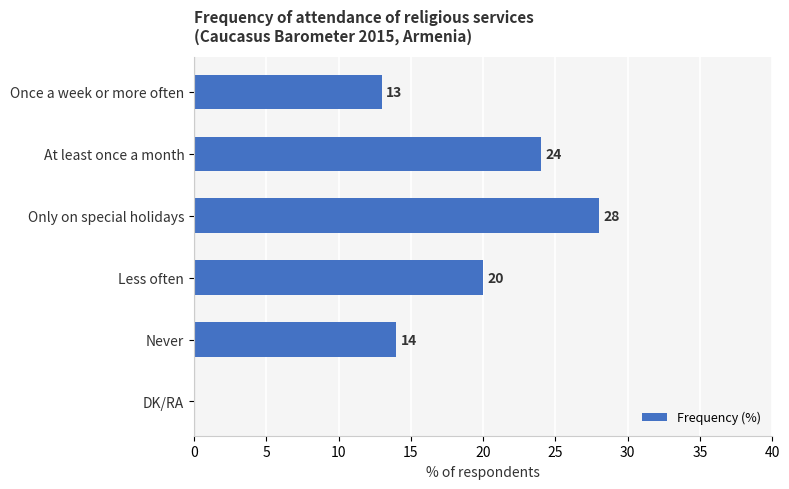

How many positive values are there?

5